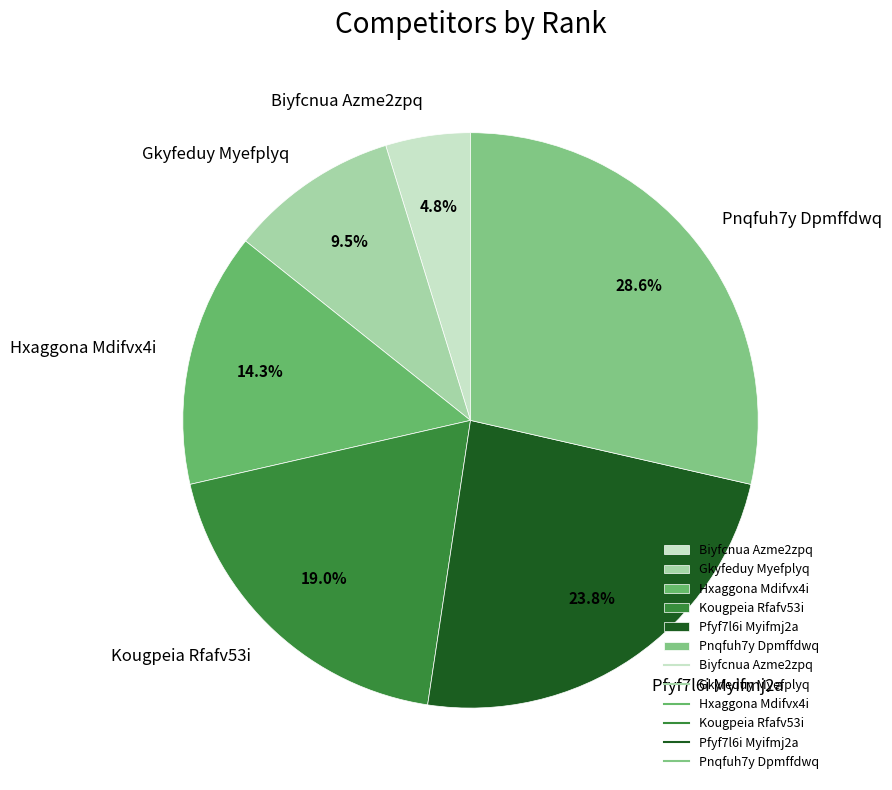

Combined, do Pnqfuh7y Dpmffdwq and Pfyf7l6i Myifmj2a account for over 50%?

Yes